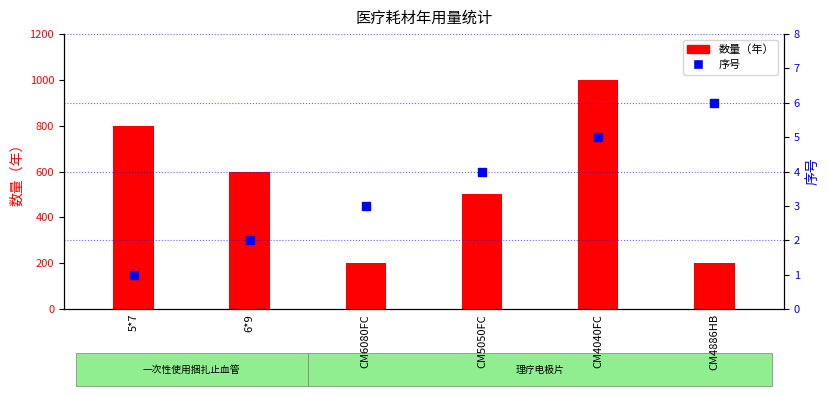

What is the total value across all series at 6*9?

602